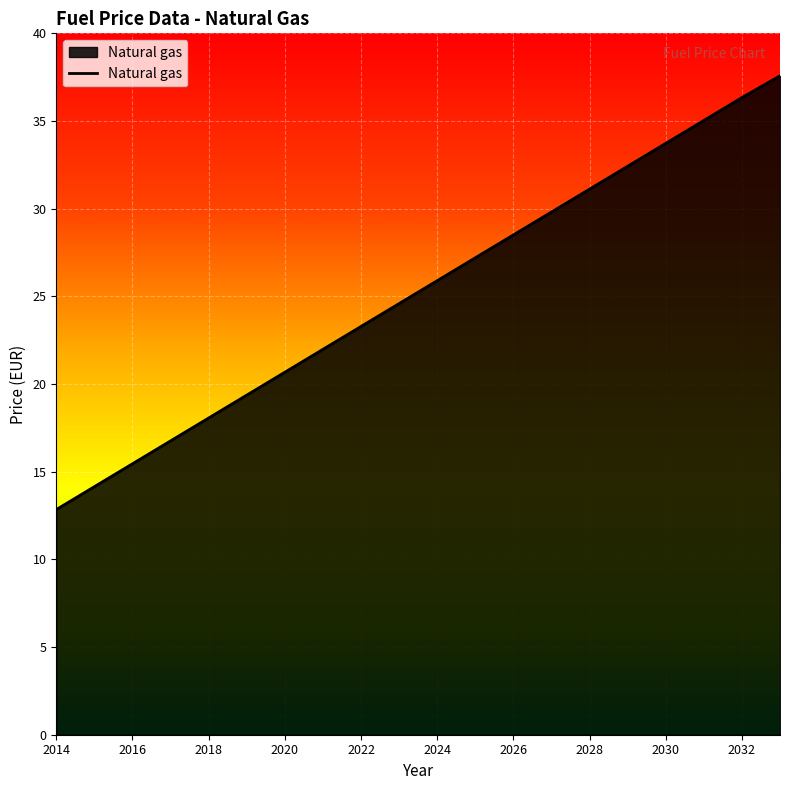

What is the greatest value displayed?

37.6